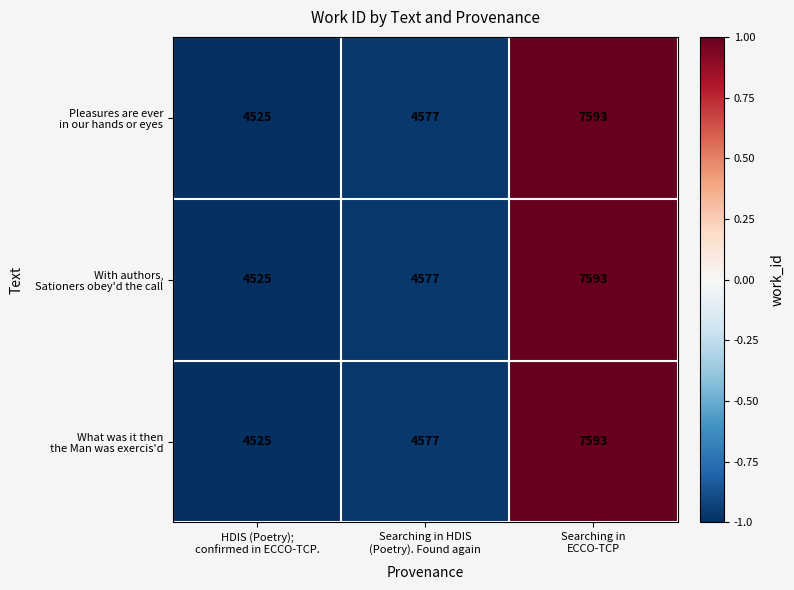

At which category is the sum across all series the highest?

Searching in
ECCO-TCP